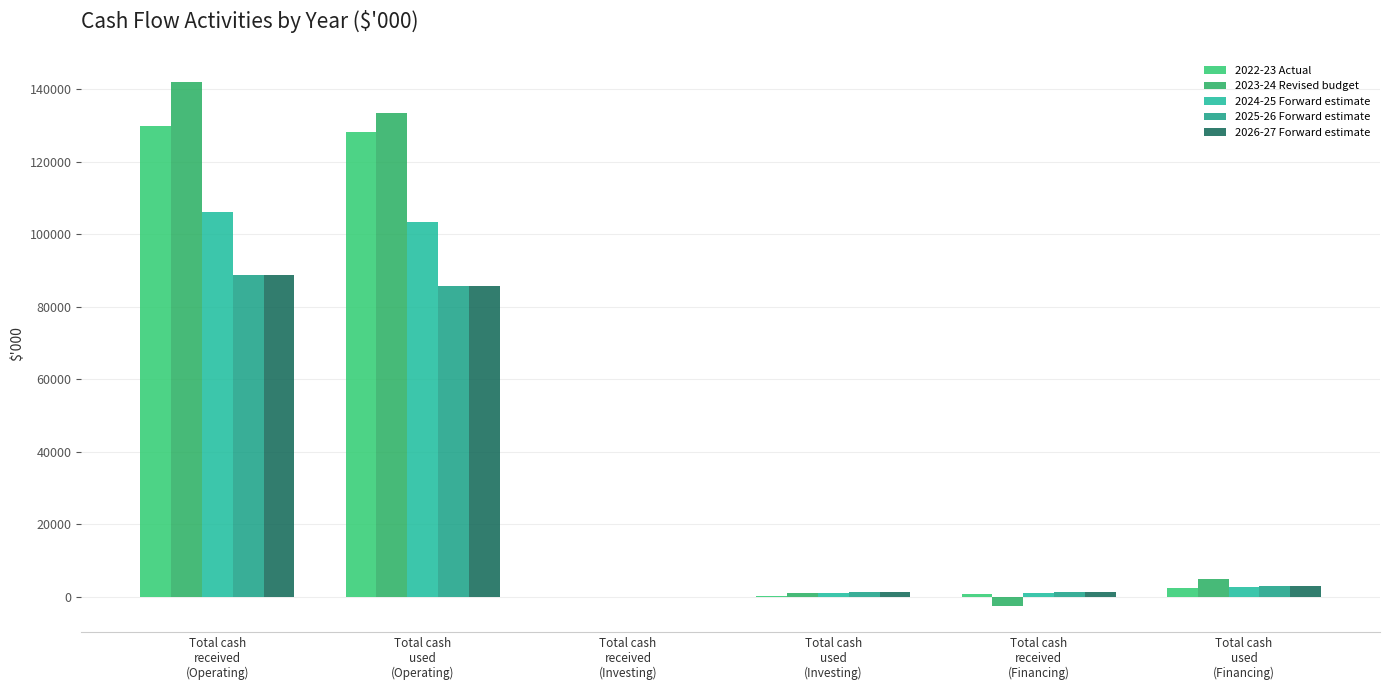

Where does the 2024-25 Forward estimate series first go above 2714?

Total cash
received
(Operating)